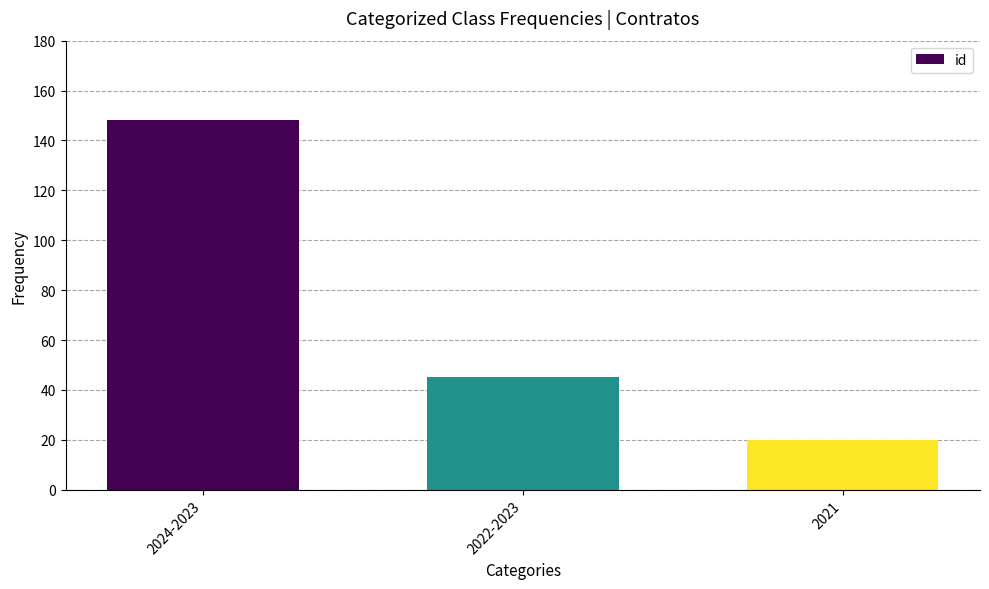

At which category does the chart reach its minimum across all series?

2021